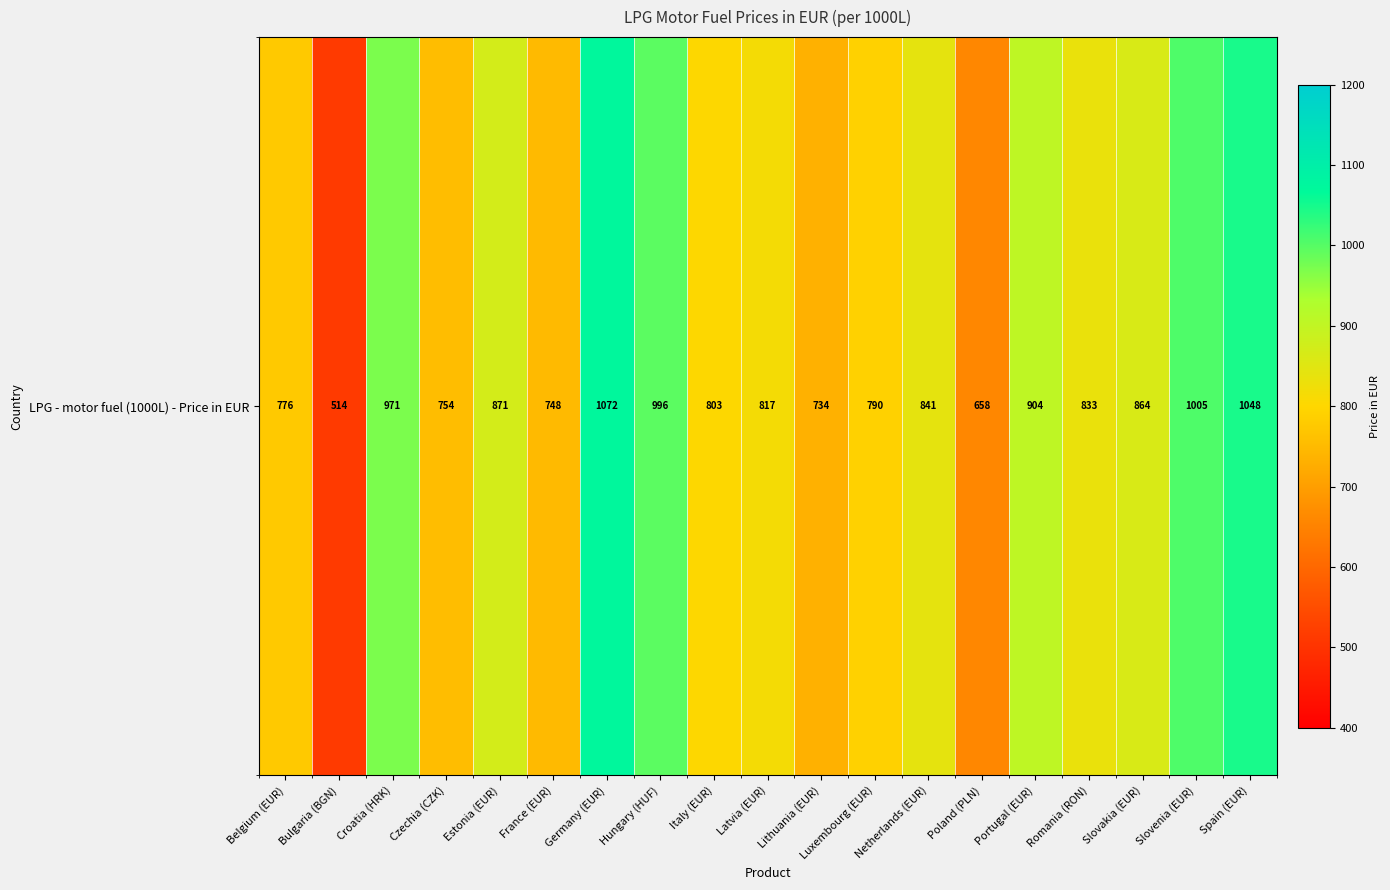

Rank the categories by value from lowest to highest.

Bulgaria (BGN), Poland (PLN), Lithuania (EUR), France (EUR), Czechia (CZK), Belgium (EUR), Luxembourg (EUR), Italy (EUR), Latvia (EUR), Romania (RON), Netherlands (EUR), Slovakia (EUR), Estonia (EUR), Portugal (EUR), Croatia (HRK), Hungary (HUF), Slovenia (EUR), Spain (EUR), Germany (EUR)